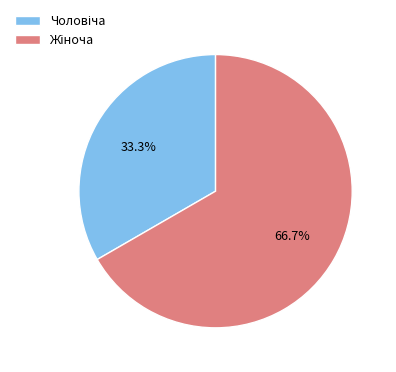

To the nearest percent, what is the difference between the largest and smallest slice percentages?

33%